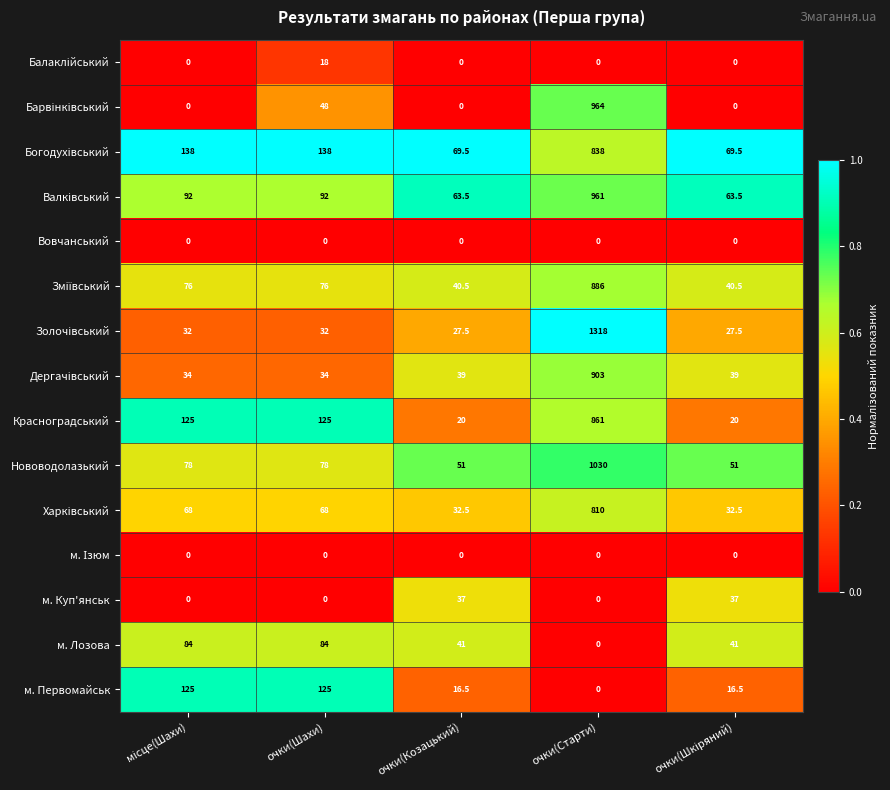

How many м. Лозова values are between 41 and 84?

4